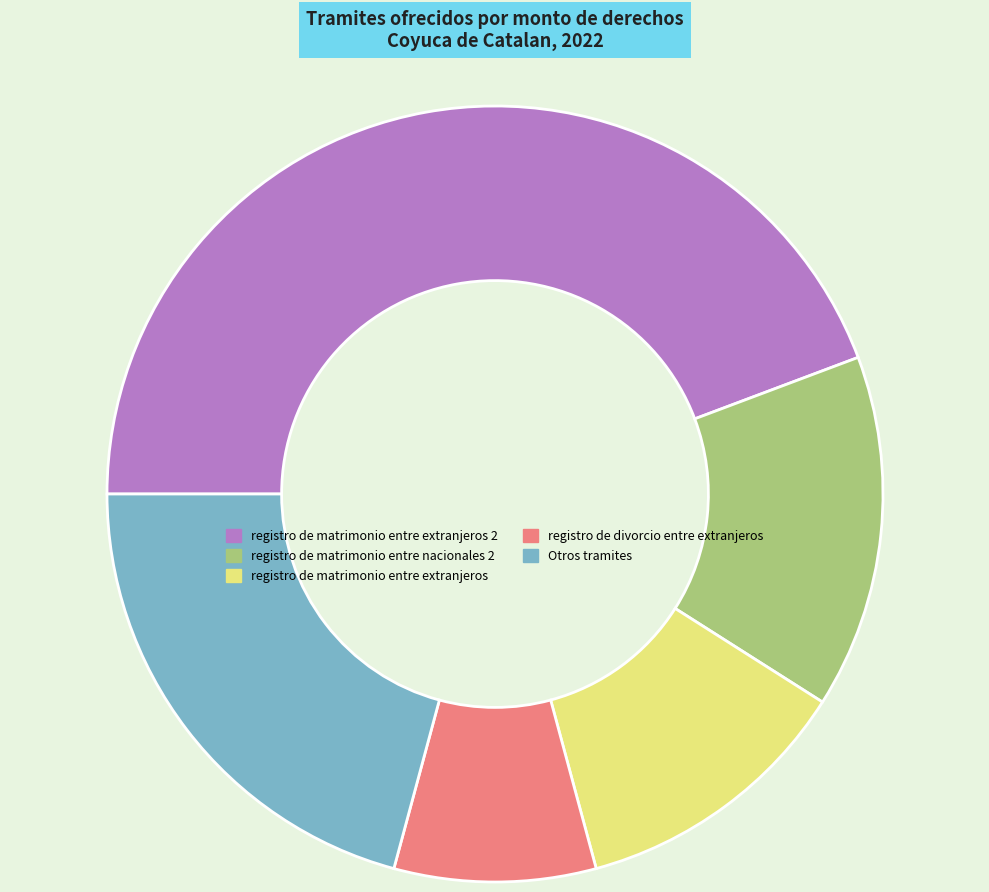

The registro de matrimonio entre extranjeros 2 slice represents 44% of the pie. True or false?

True